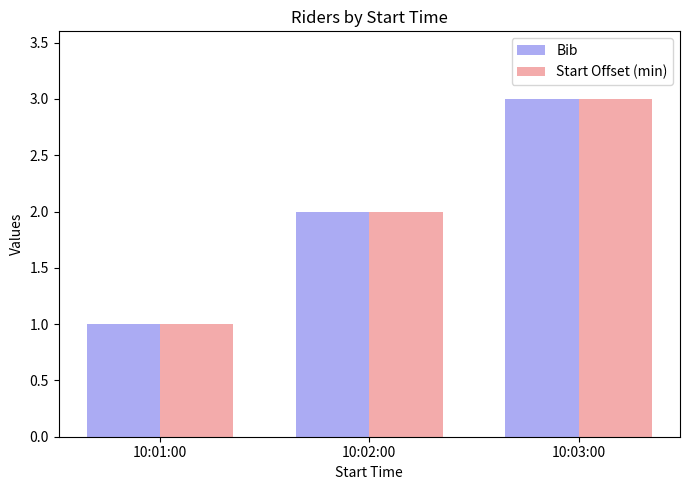

At which category does the chart reach its minimum across all series?

10:01:00